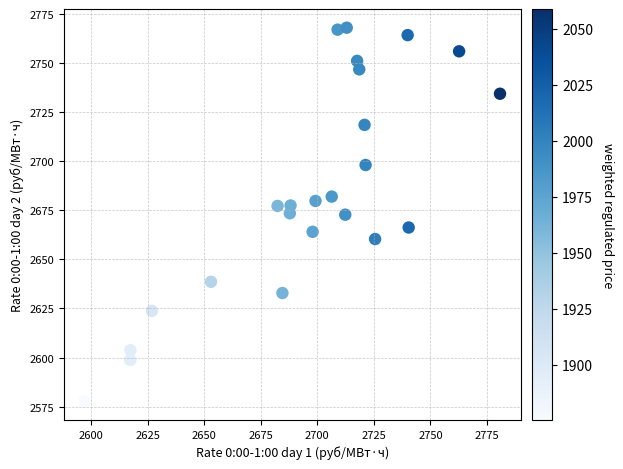

What is the range of X values (max minus min)?

183.6